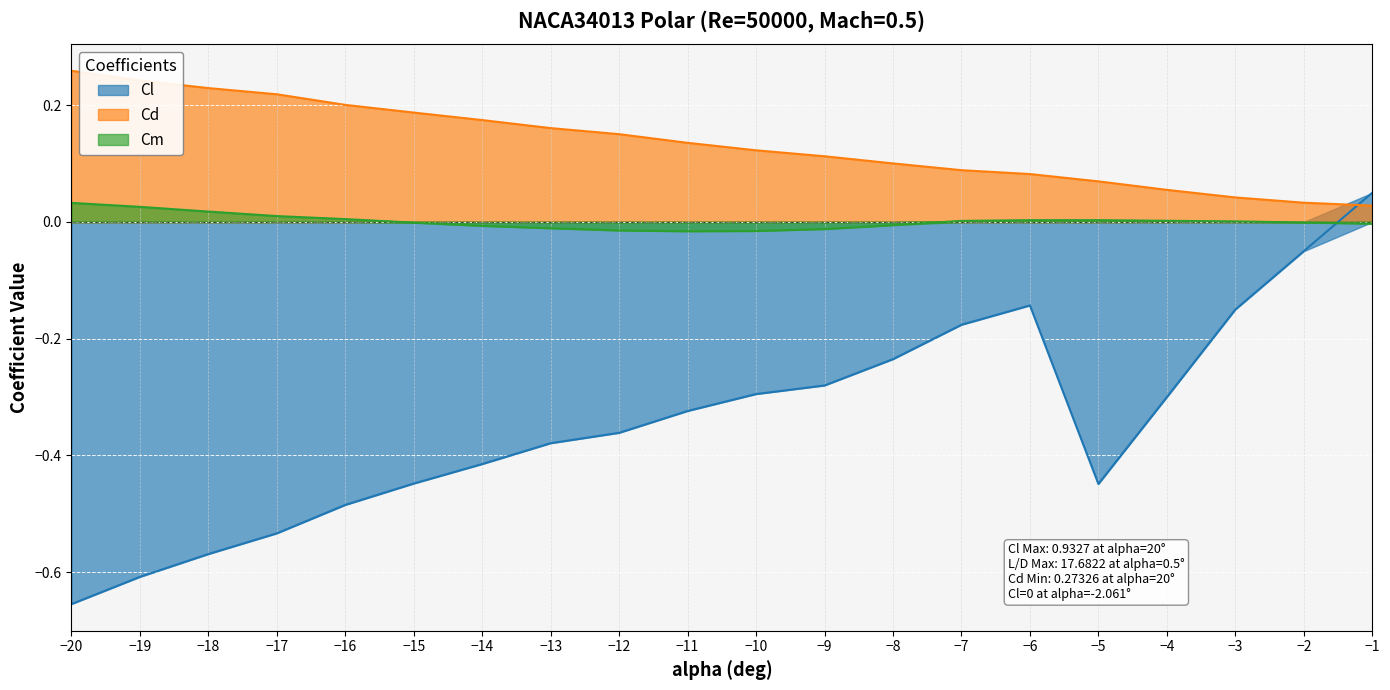

List the series in order of their overall mean, lowest first.

Cl, Cm, Cd